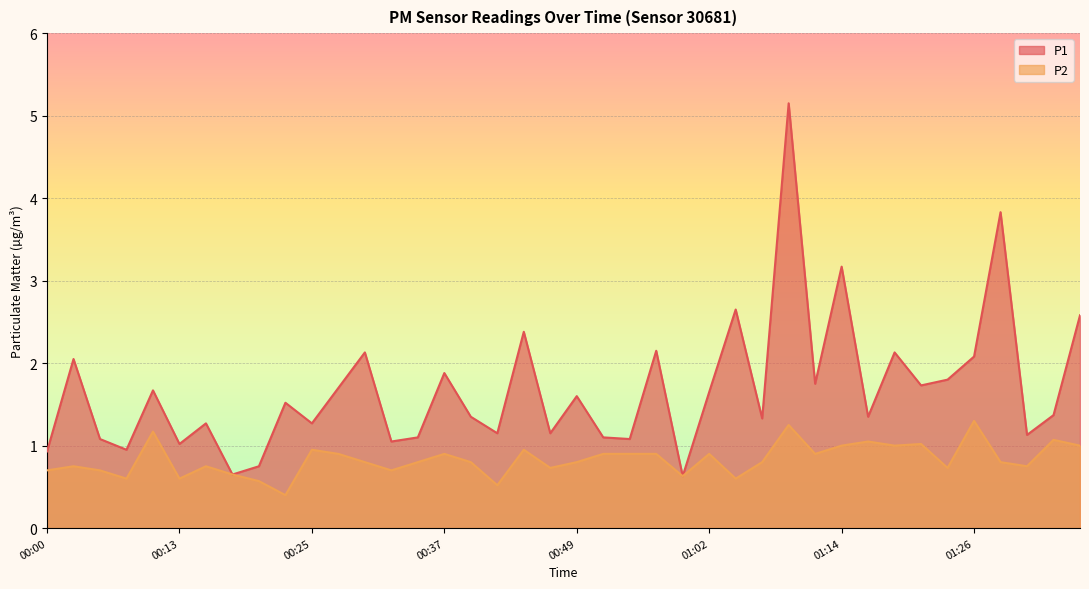

What are all the series names shown in the legend?

P1, P2